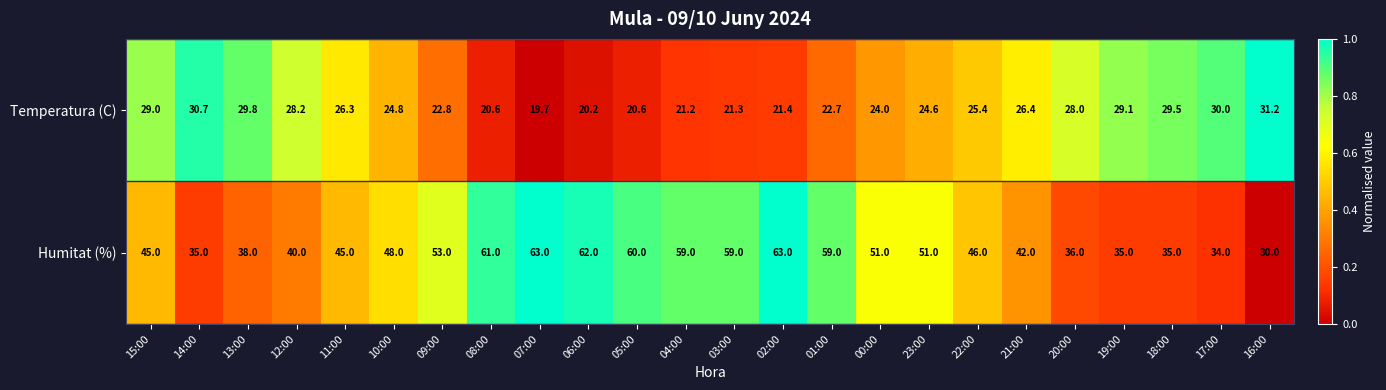

Rank the series by their average value, from lowest to highest.

Temperatura (C), Humitat (%)